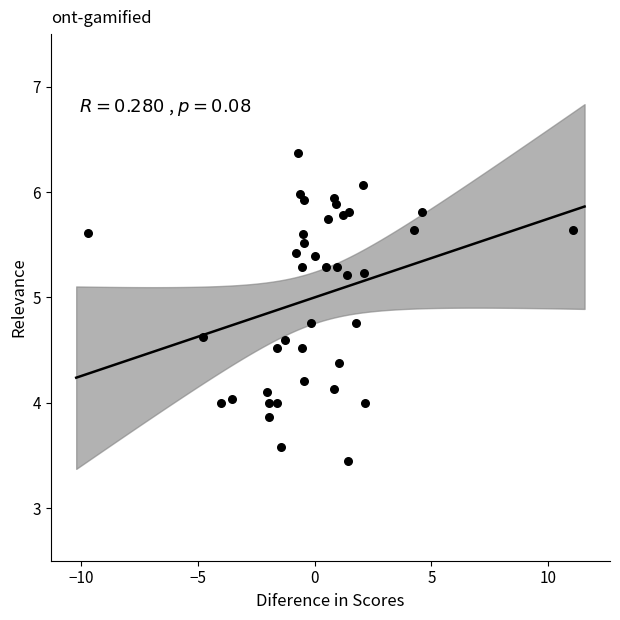

What is the range of Y values (max minus min)?

2.9